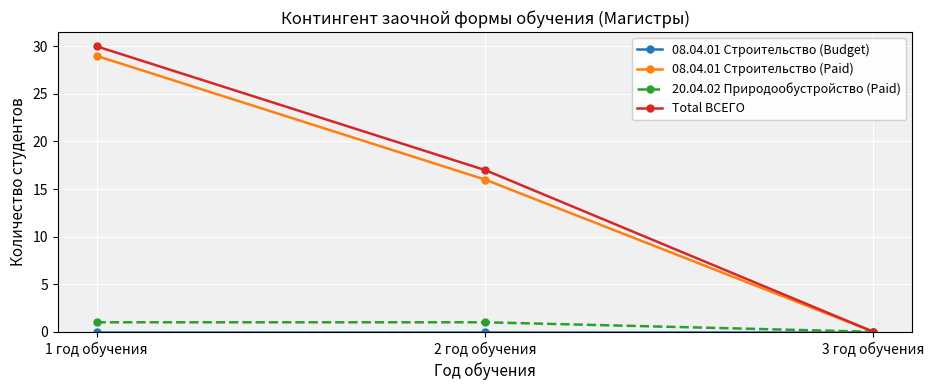

Between 2 год обучения and 3 год обучения, which series saw the biggest shift?

Total ВСЕГО